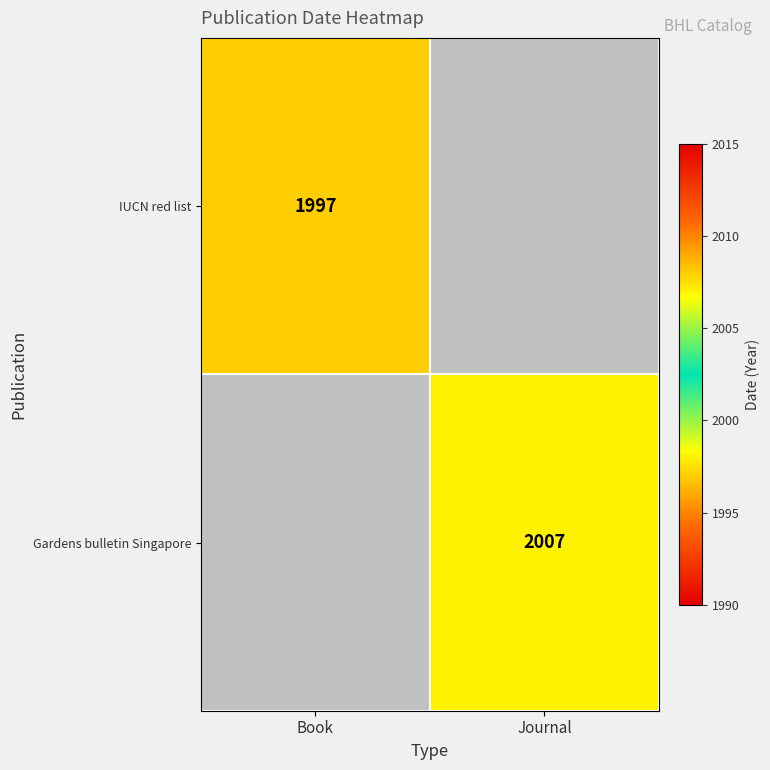

Is the value of Gardens bulletin Singapore at Journal greater than the value of IUCN red list at Book?

Yes